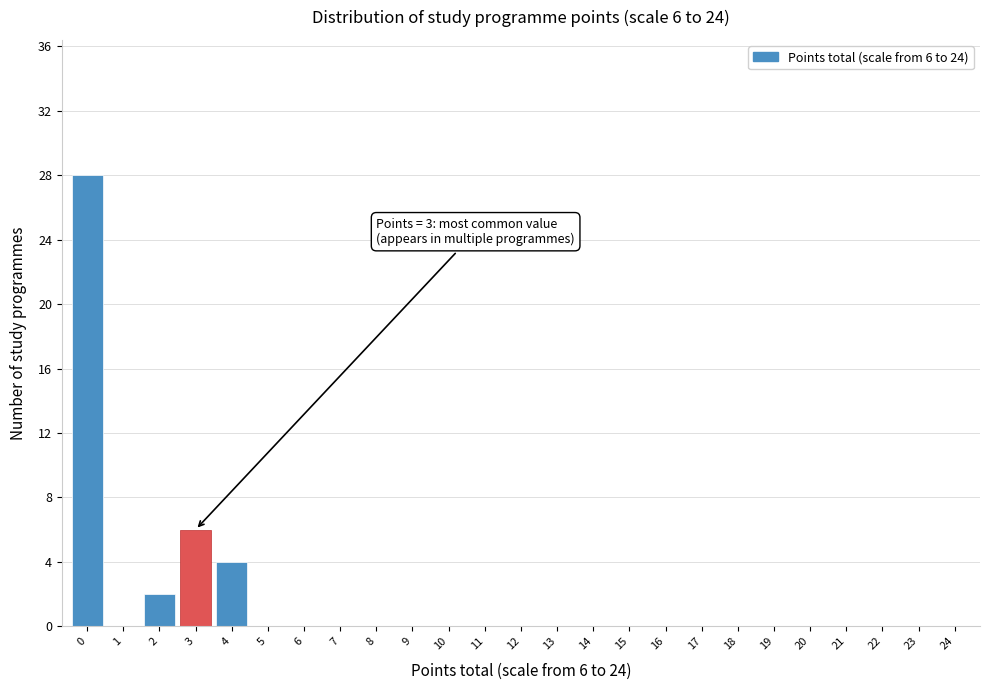

Reading right to left, transcribe all the data shown in this chart.

24=0	23=0	22=0	21=0	20=0	19=0	18=0	17=0	16=0	15=0	14=0	13=0	12=0	11=0	10=0	9=0	8=0	7=0	6=0	5=0	4=4	3=6	2=2	1=0	0=28